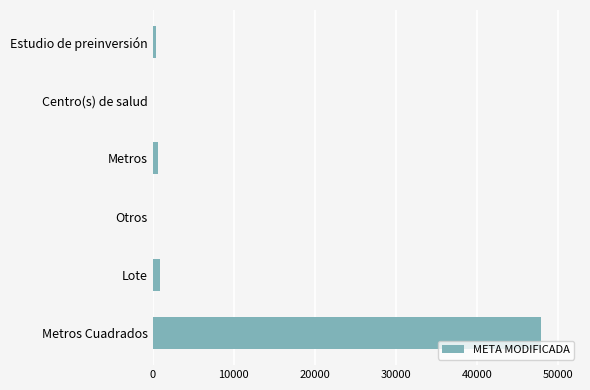

The chart shows a value of 25138.8 at Metros Cuadrados. True or false?

False